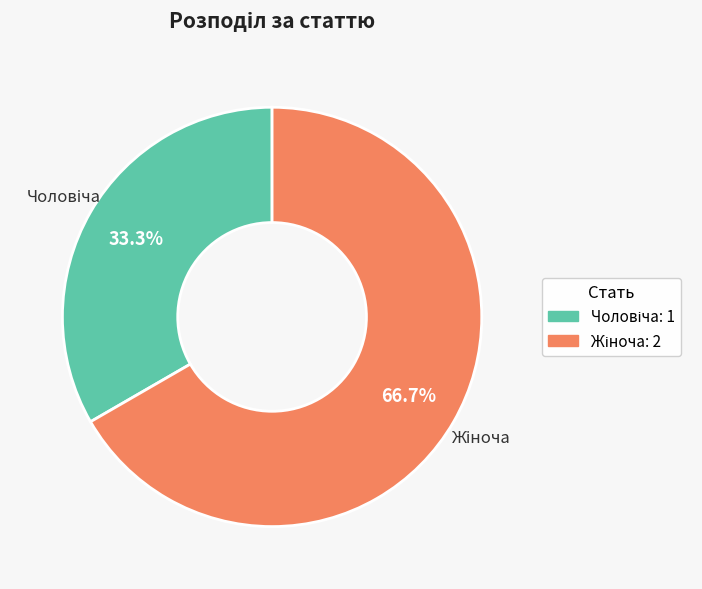

Is there a majority slice in this chart?

Yes